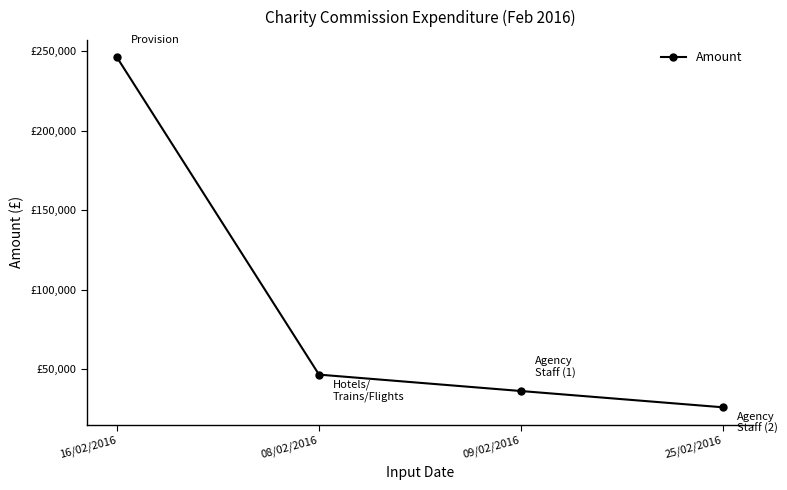

How many data points are less than 46738?

2